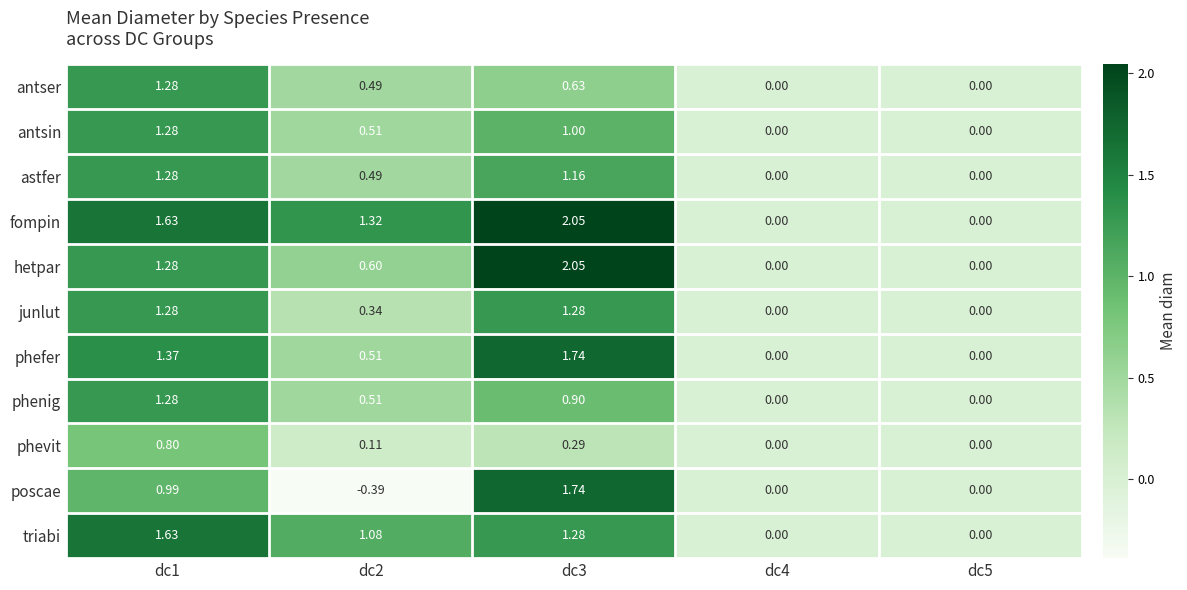

Between dc2 and dc4, which series saw the biggest shift?

fompin